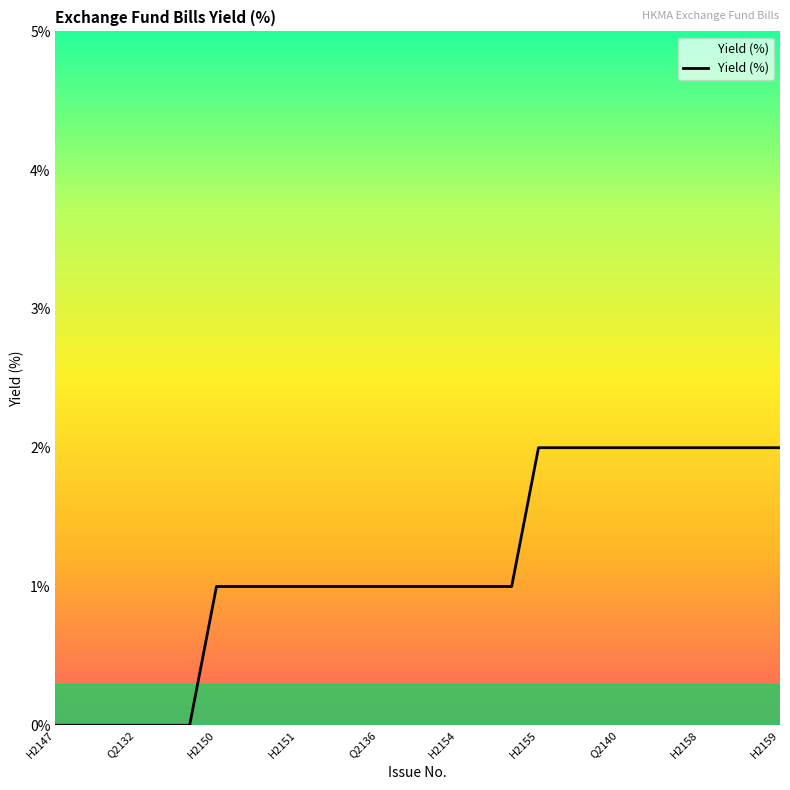

Does the chart have visible grid lines?

No